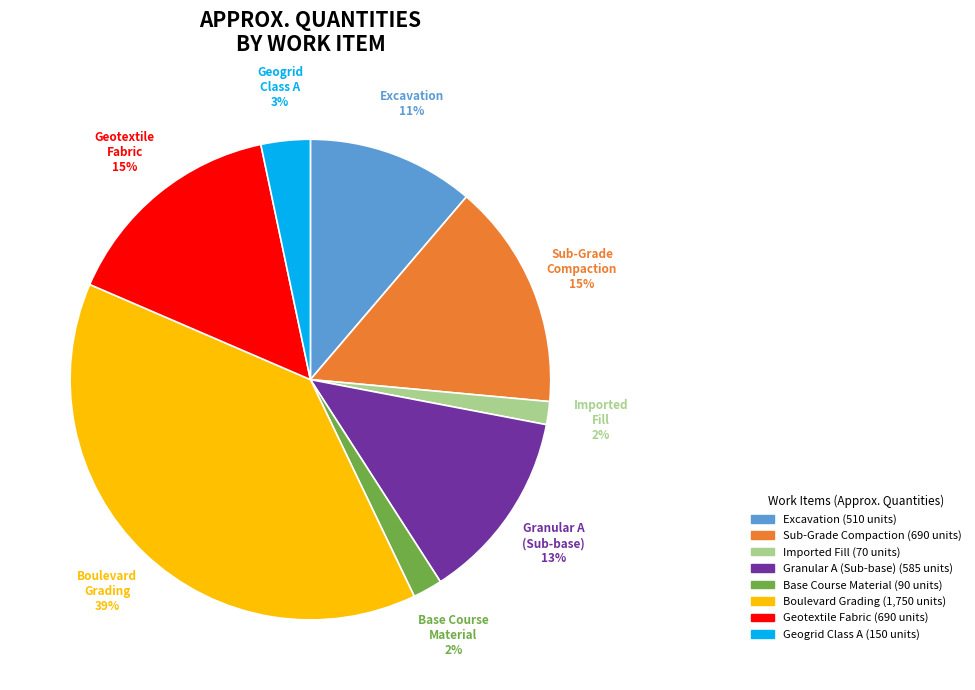

Count the number of slices in the pie.

8